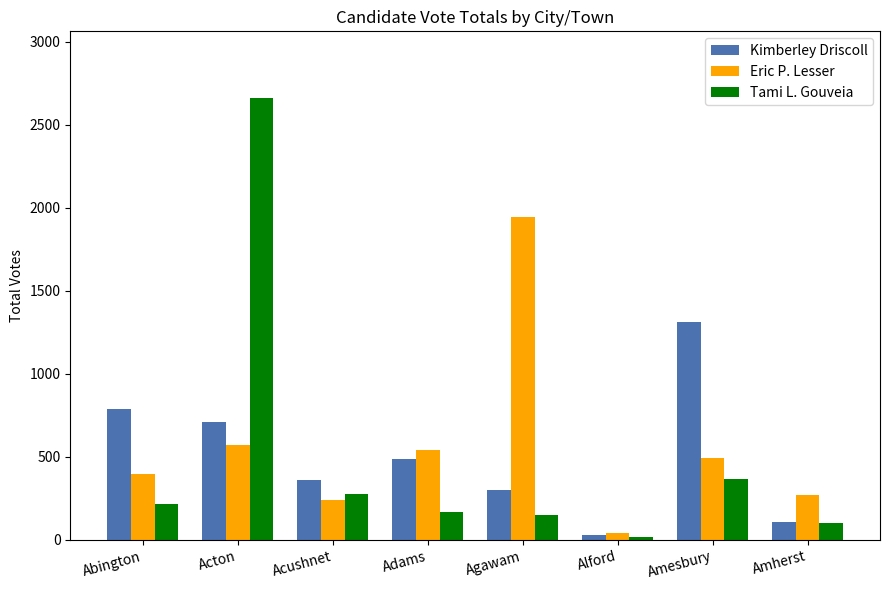

What is the difference between the Tami L. Gouveia values at Acushnet and Amherst?

171